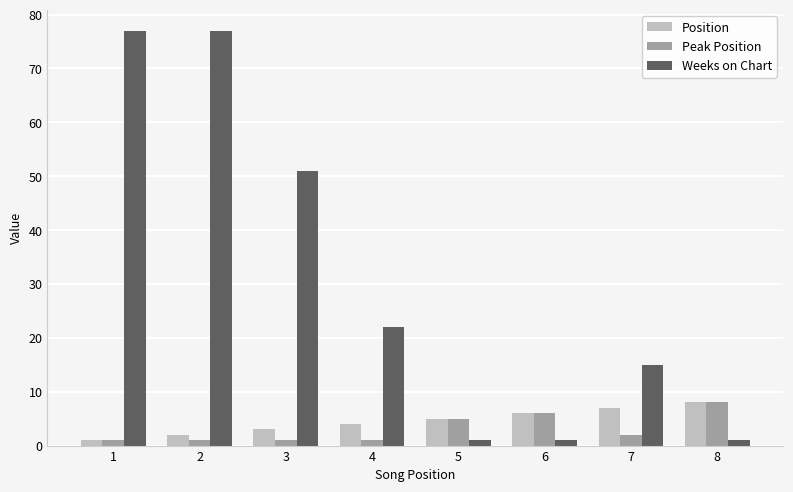

What is the sum of all Peak Position values?

25